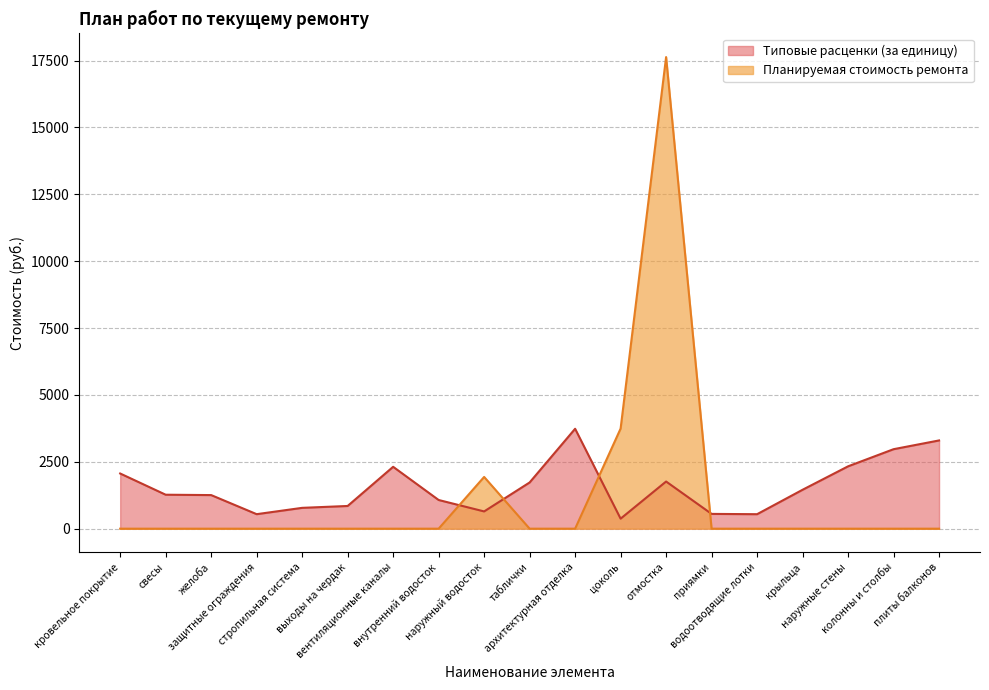

The value of Типовые расценки (за единицу) at таблички is 2583.8. True or false?

False